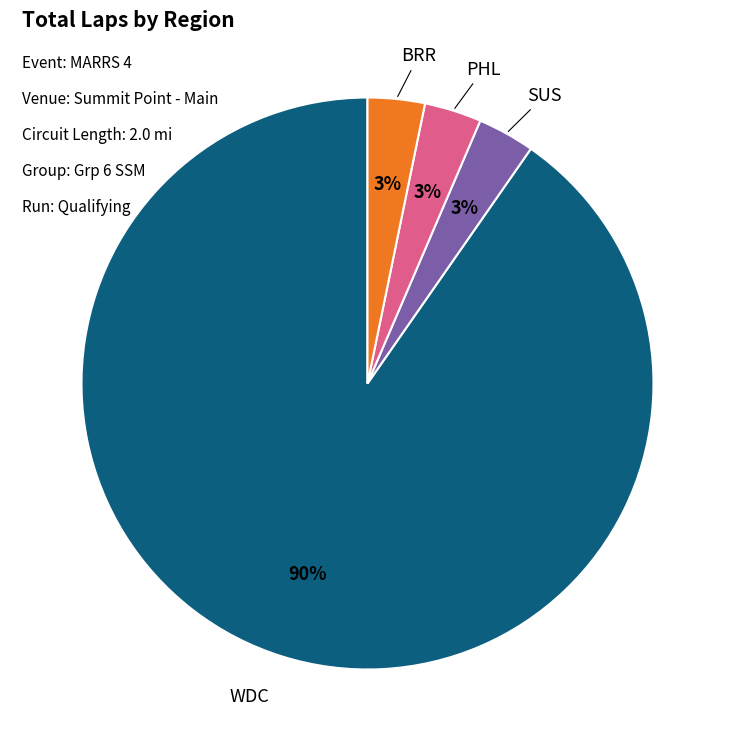

To the nearest percent, what is the average slice percentage?

25%